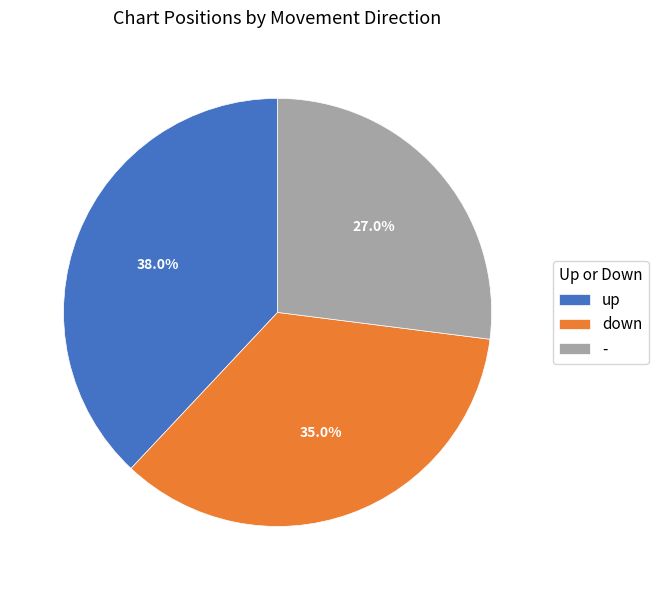

What is the ratio of the value at down to the value at up?

0.9